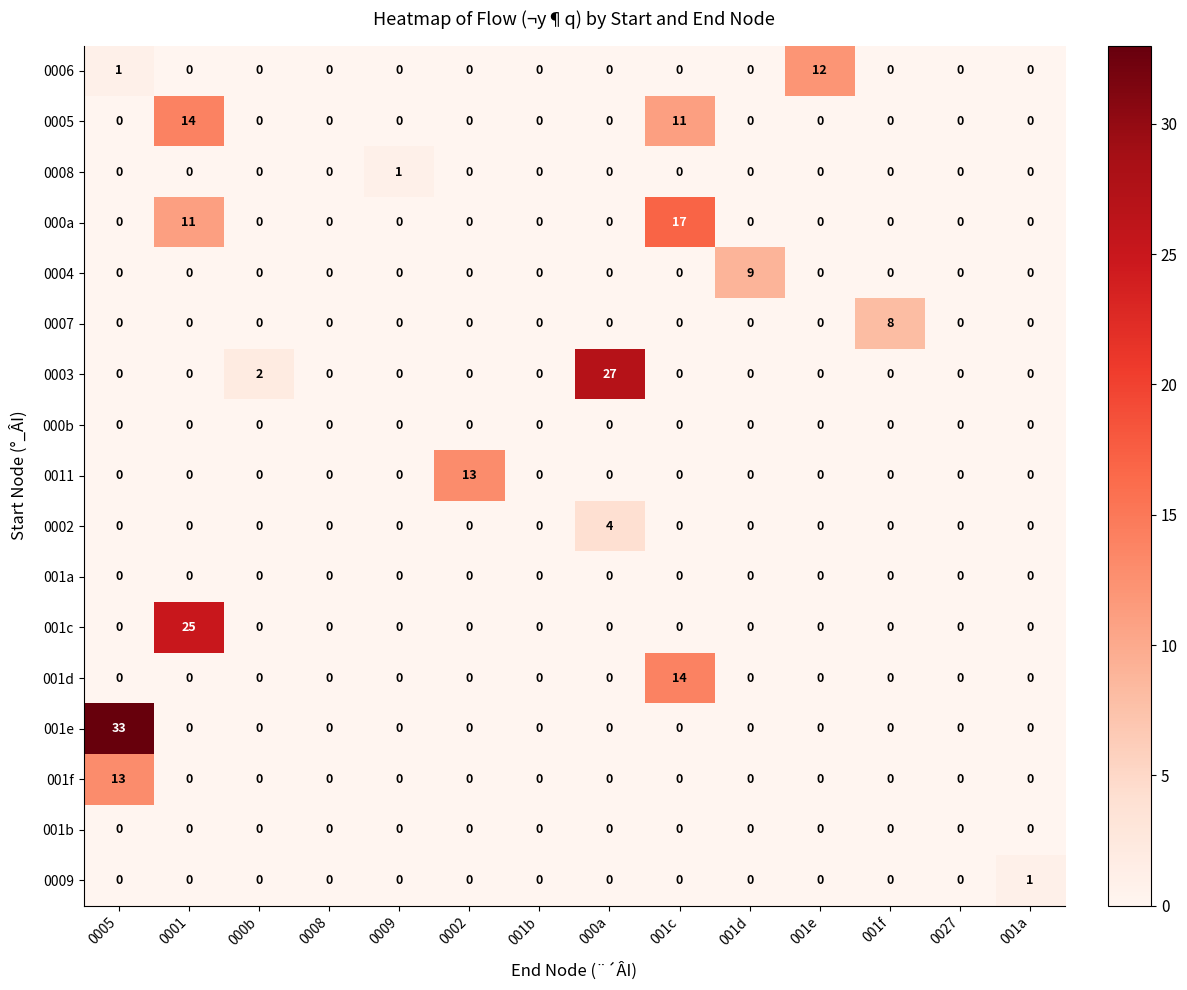

True or false: 001d has a value of 6 at 001c.

False